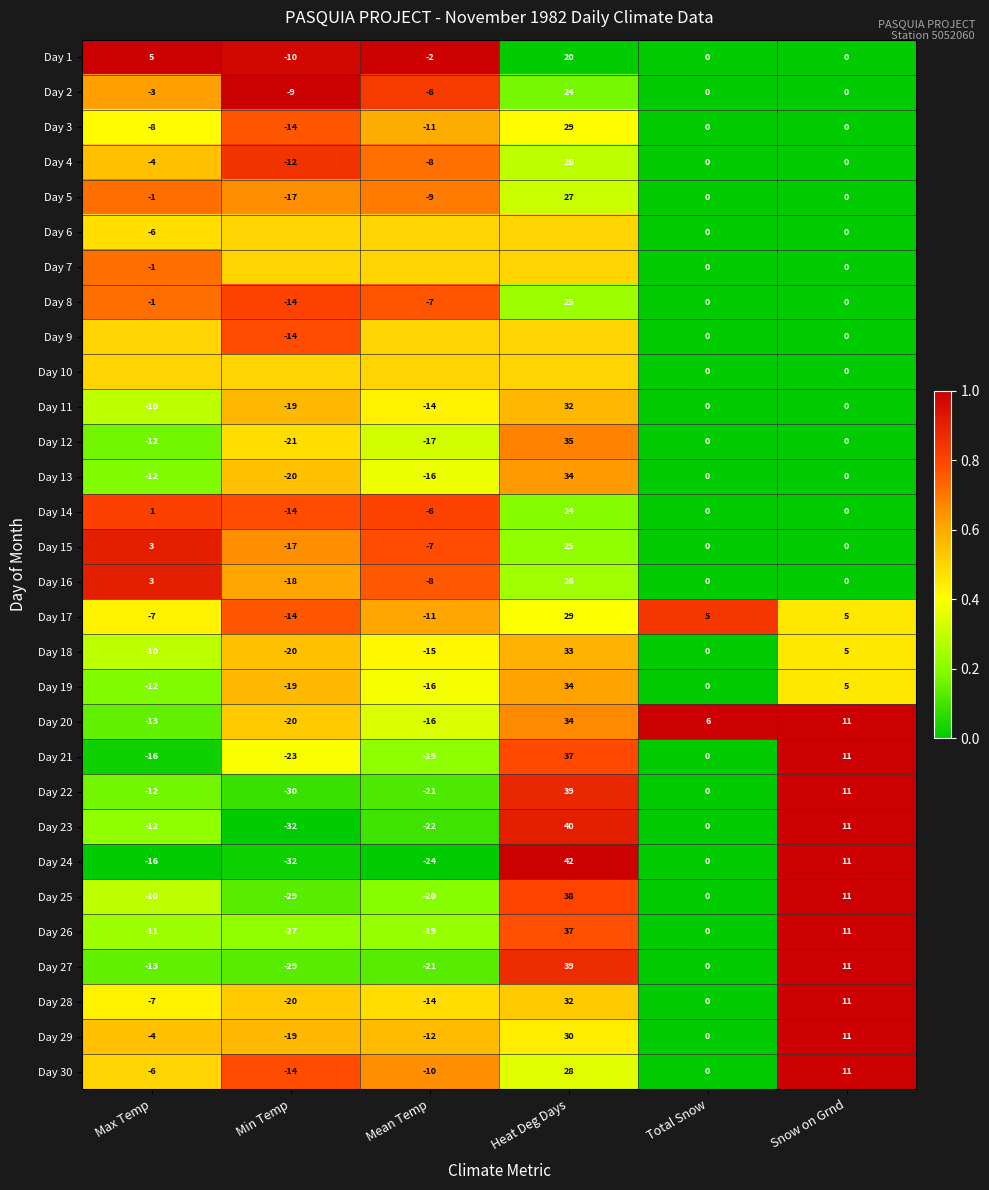

What is the minimum value for Day 19?

-19.0